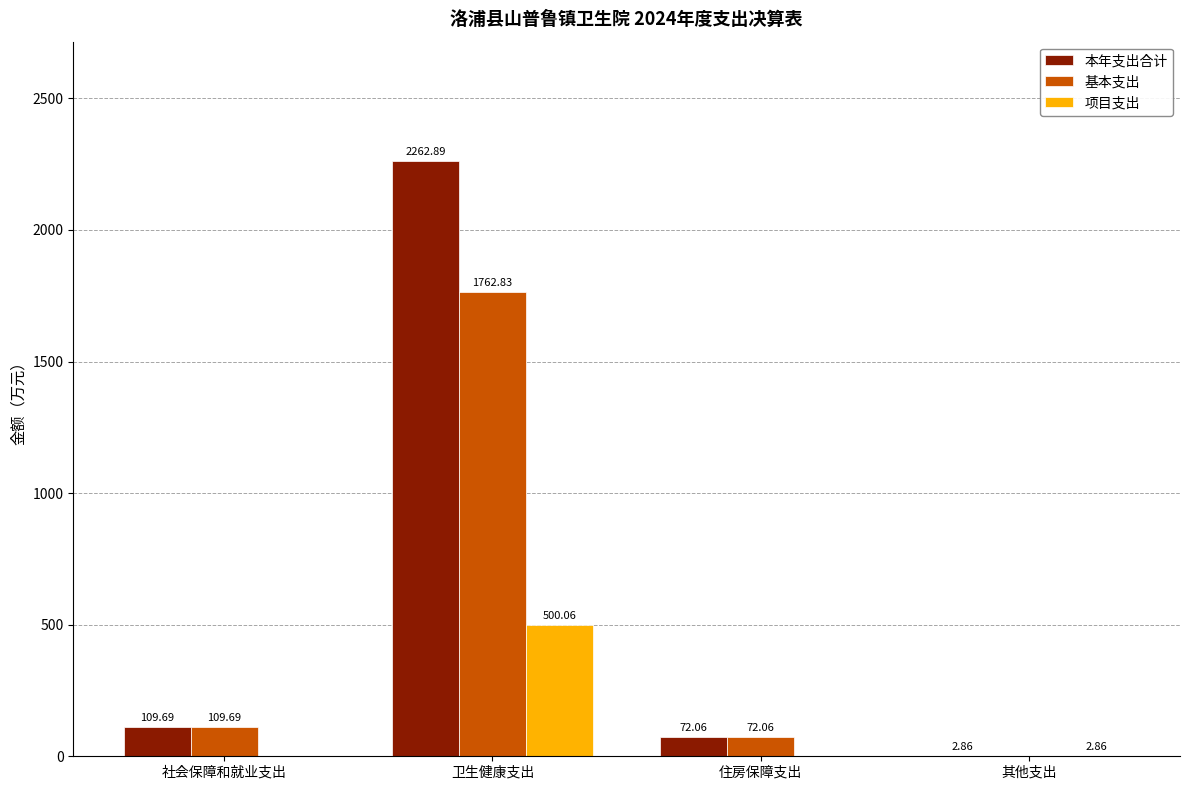

At which label does 基本支出 reach its peak?

卫生健康支出